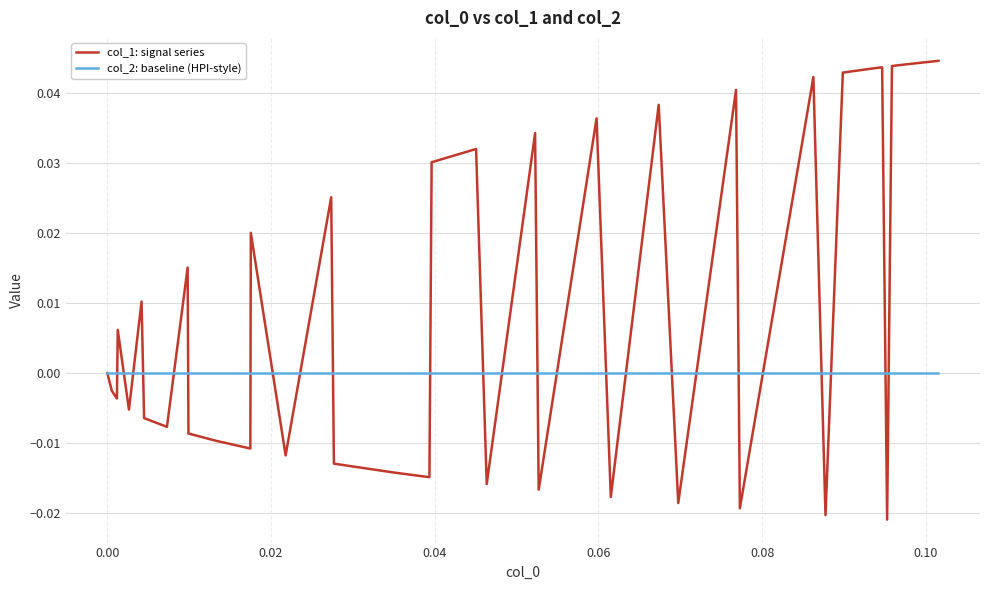

Which series has the largest range (max minus min)?

col_1: signal series